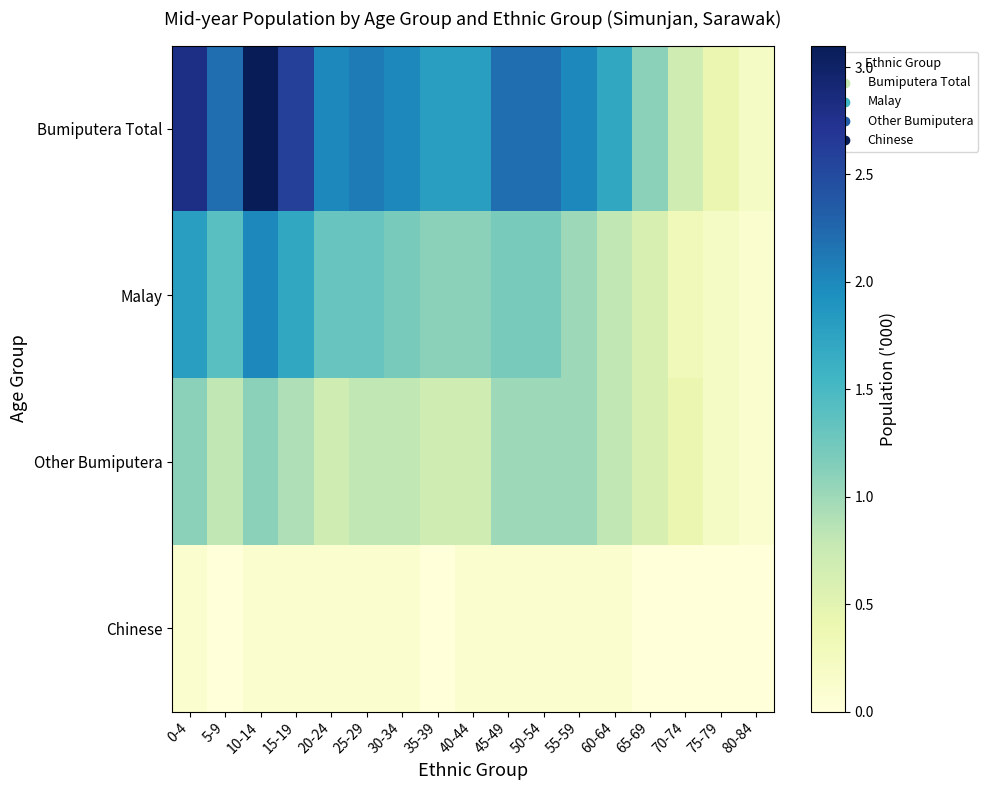

What is the total value across all series at 30-34?

4.1